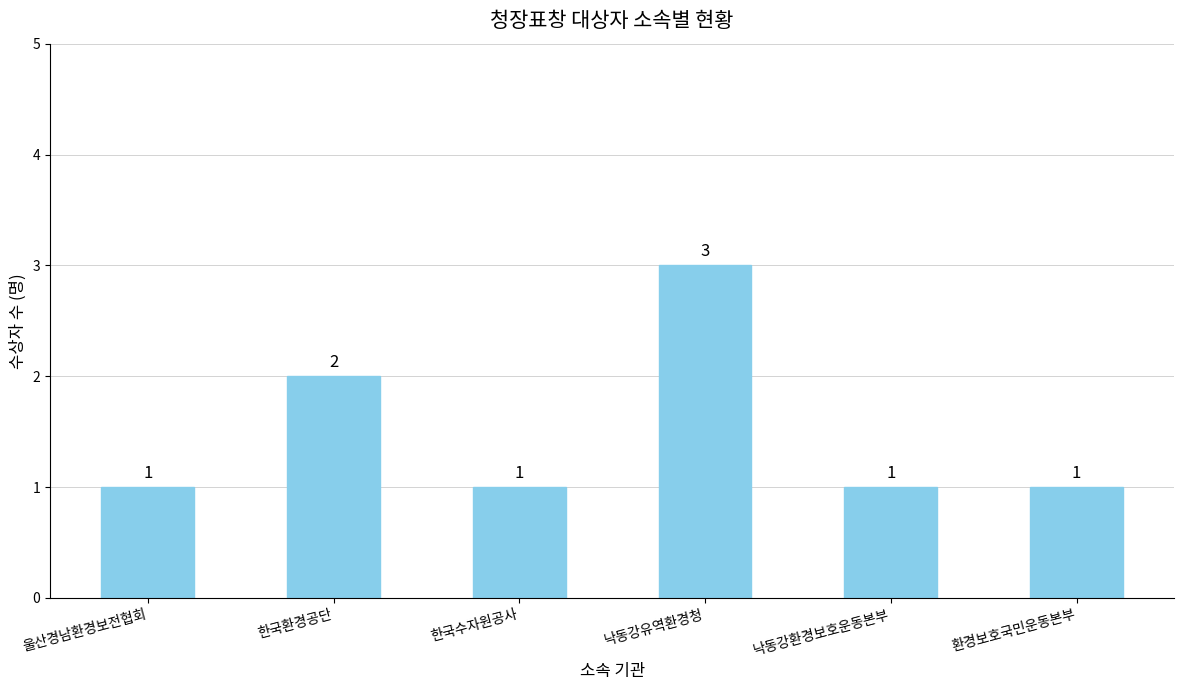

What is the label of the 6th bar from the right?

울산경남환경보전협회